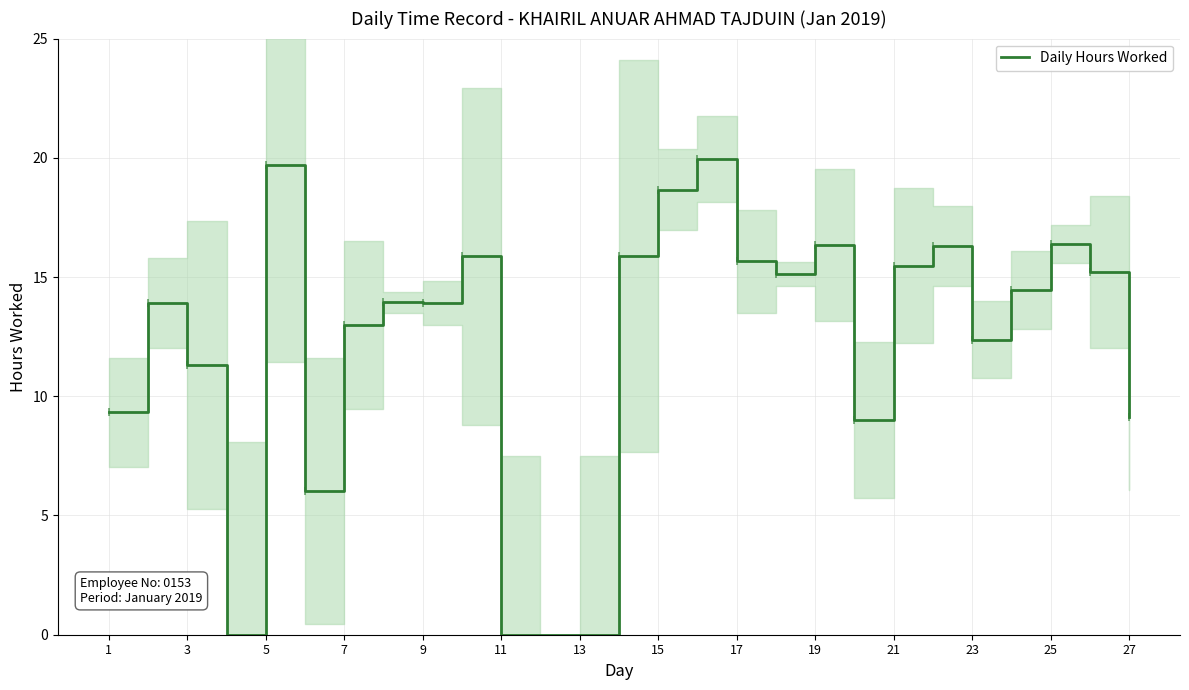

Is it true that Daily Hours Worked equals 16.3 at 19?

True